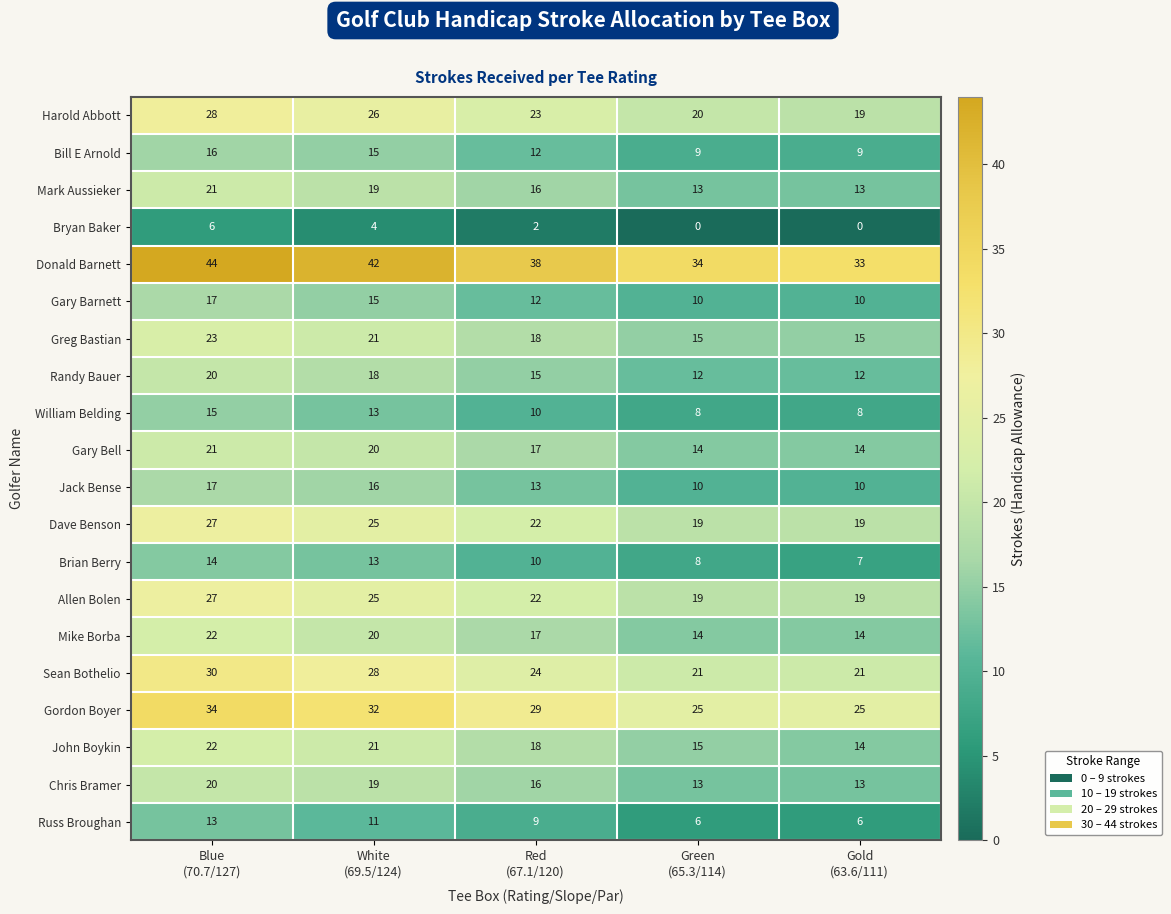

At how many categories does at least one series exceed 19?

5